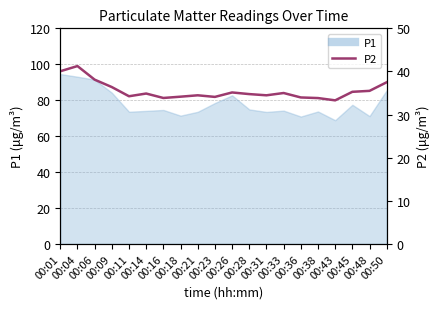

Which label corresponds to the largest value in the chart?

00:04